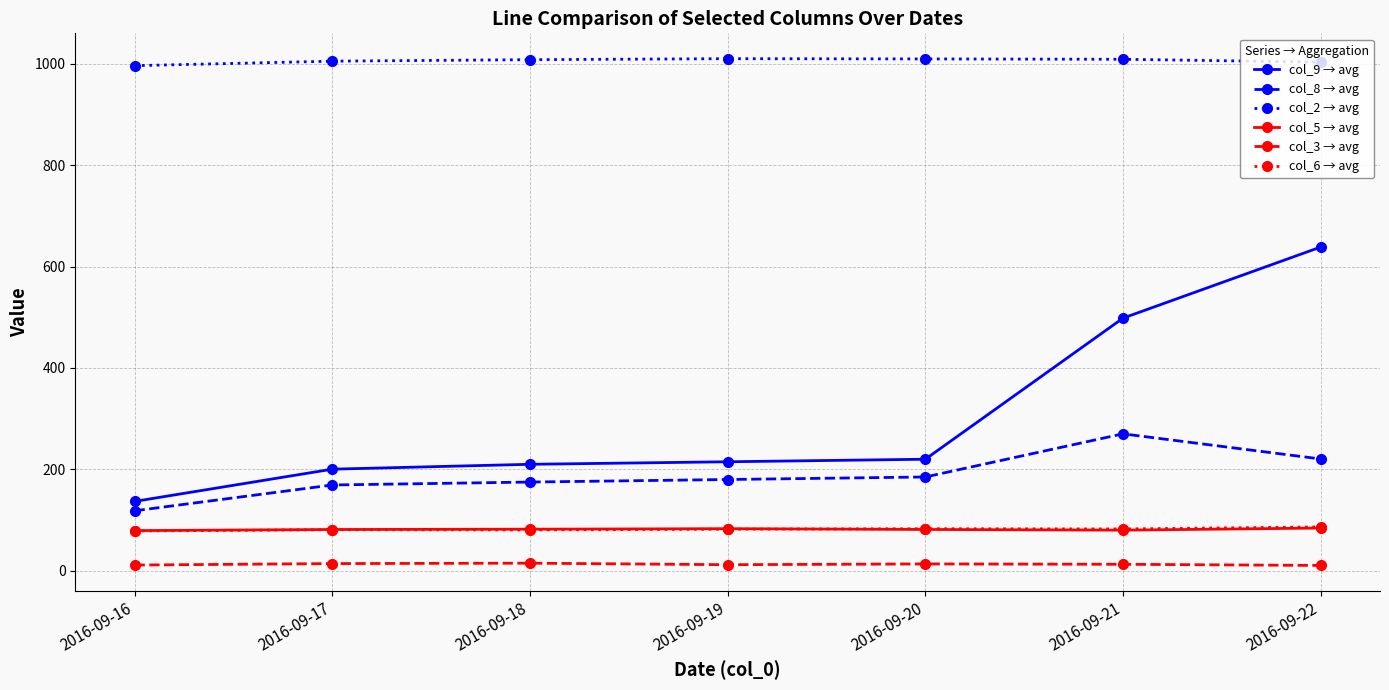

What is the difference between the maximum and minimum values in the col_8 → avg series?

151.8